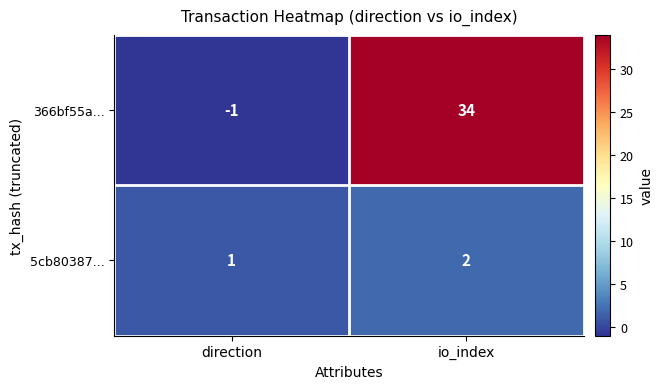

At how many categories does at least one series exceed 17?

1